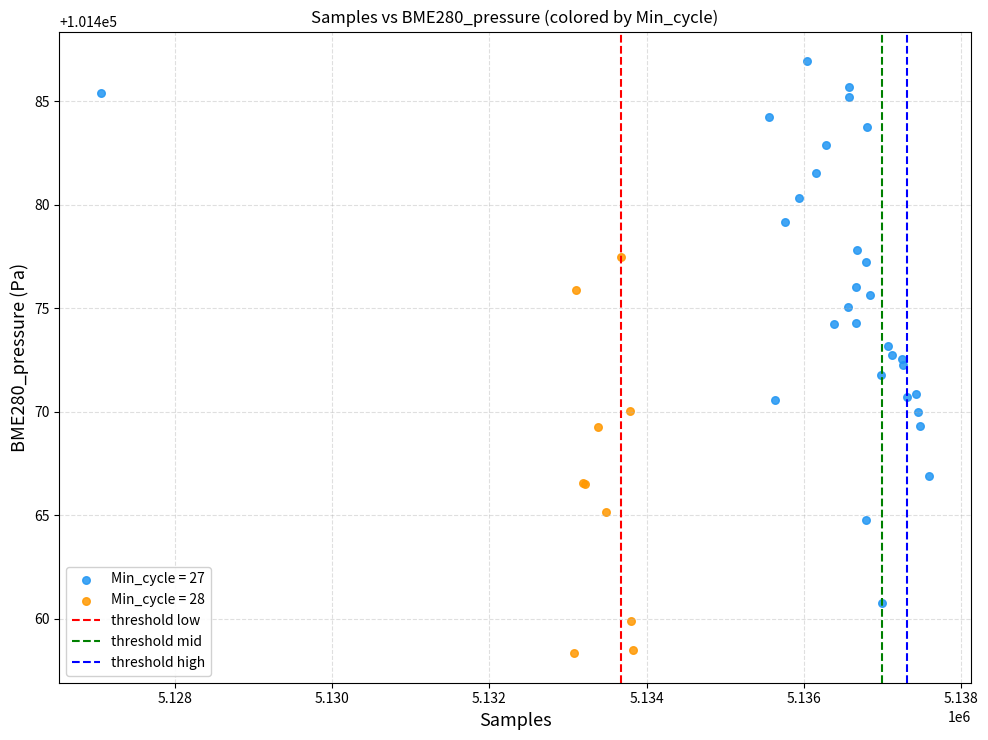

Which series has the largest Y range (max minus min)?

Min_cycle = 27